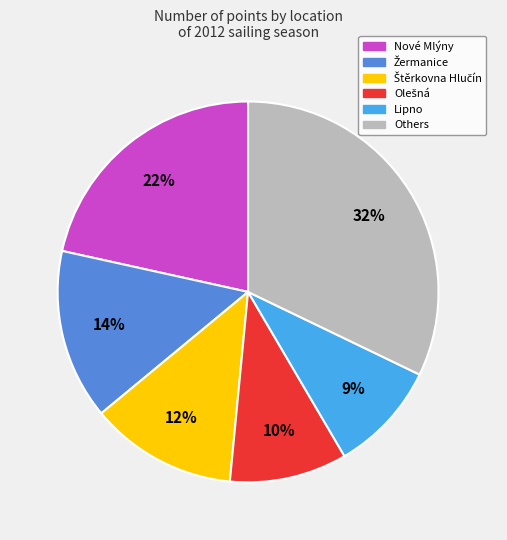

To the nearest percent, what is the average slice percentage?

17%